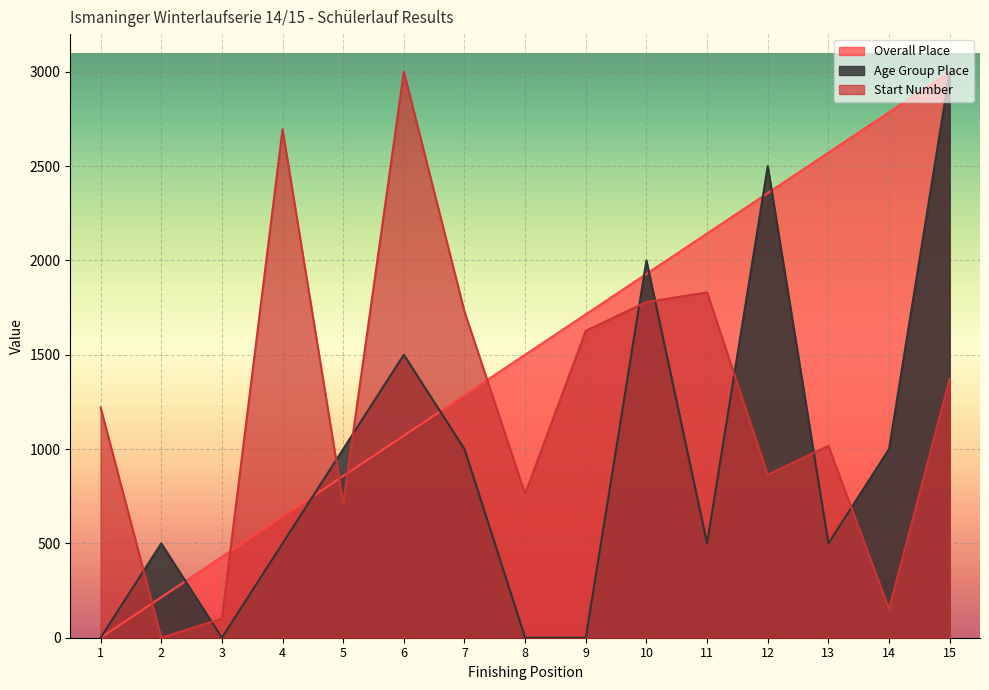

Which series ends up on top after the final intersection of Age Group Place and Overall Place?

Overall Place